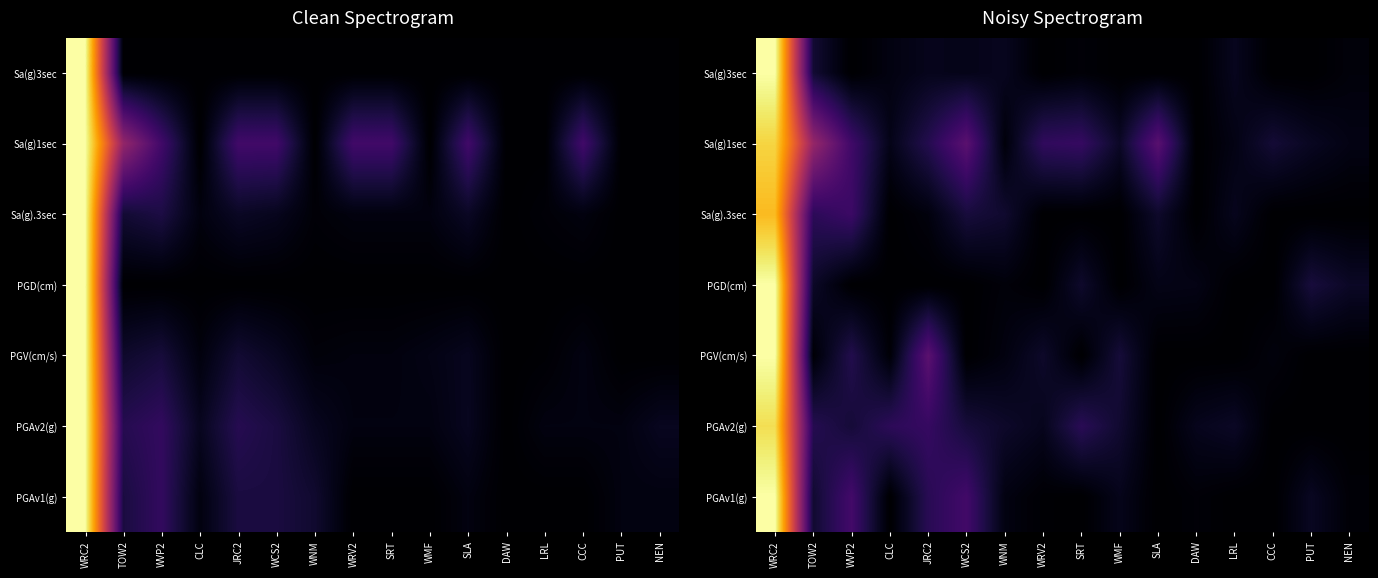

What is the difference between the Sa(g)3sec values at SRT and TOW2?

0.1